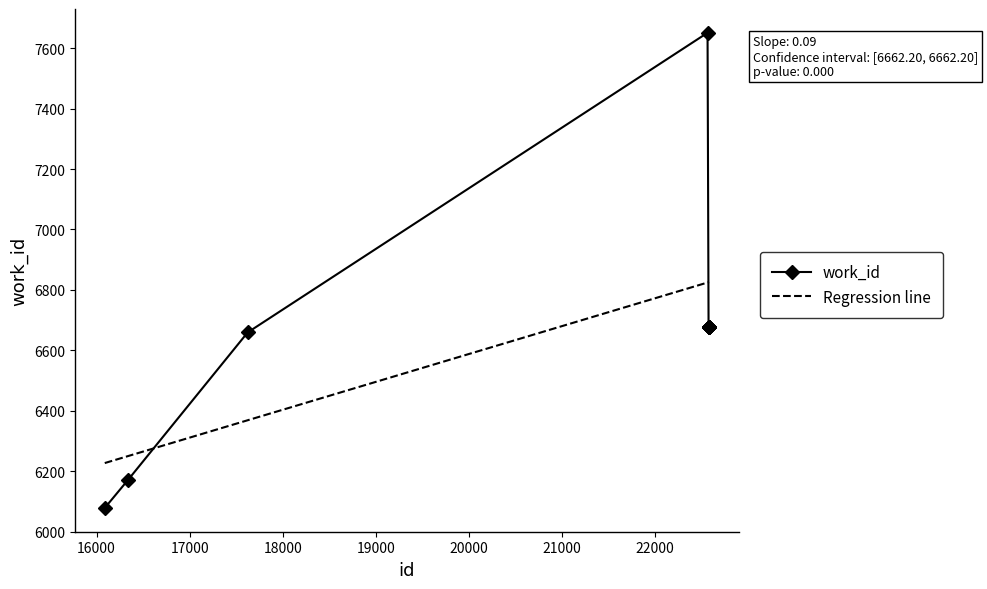

Which series has the widest spread of values?

work_id